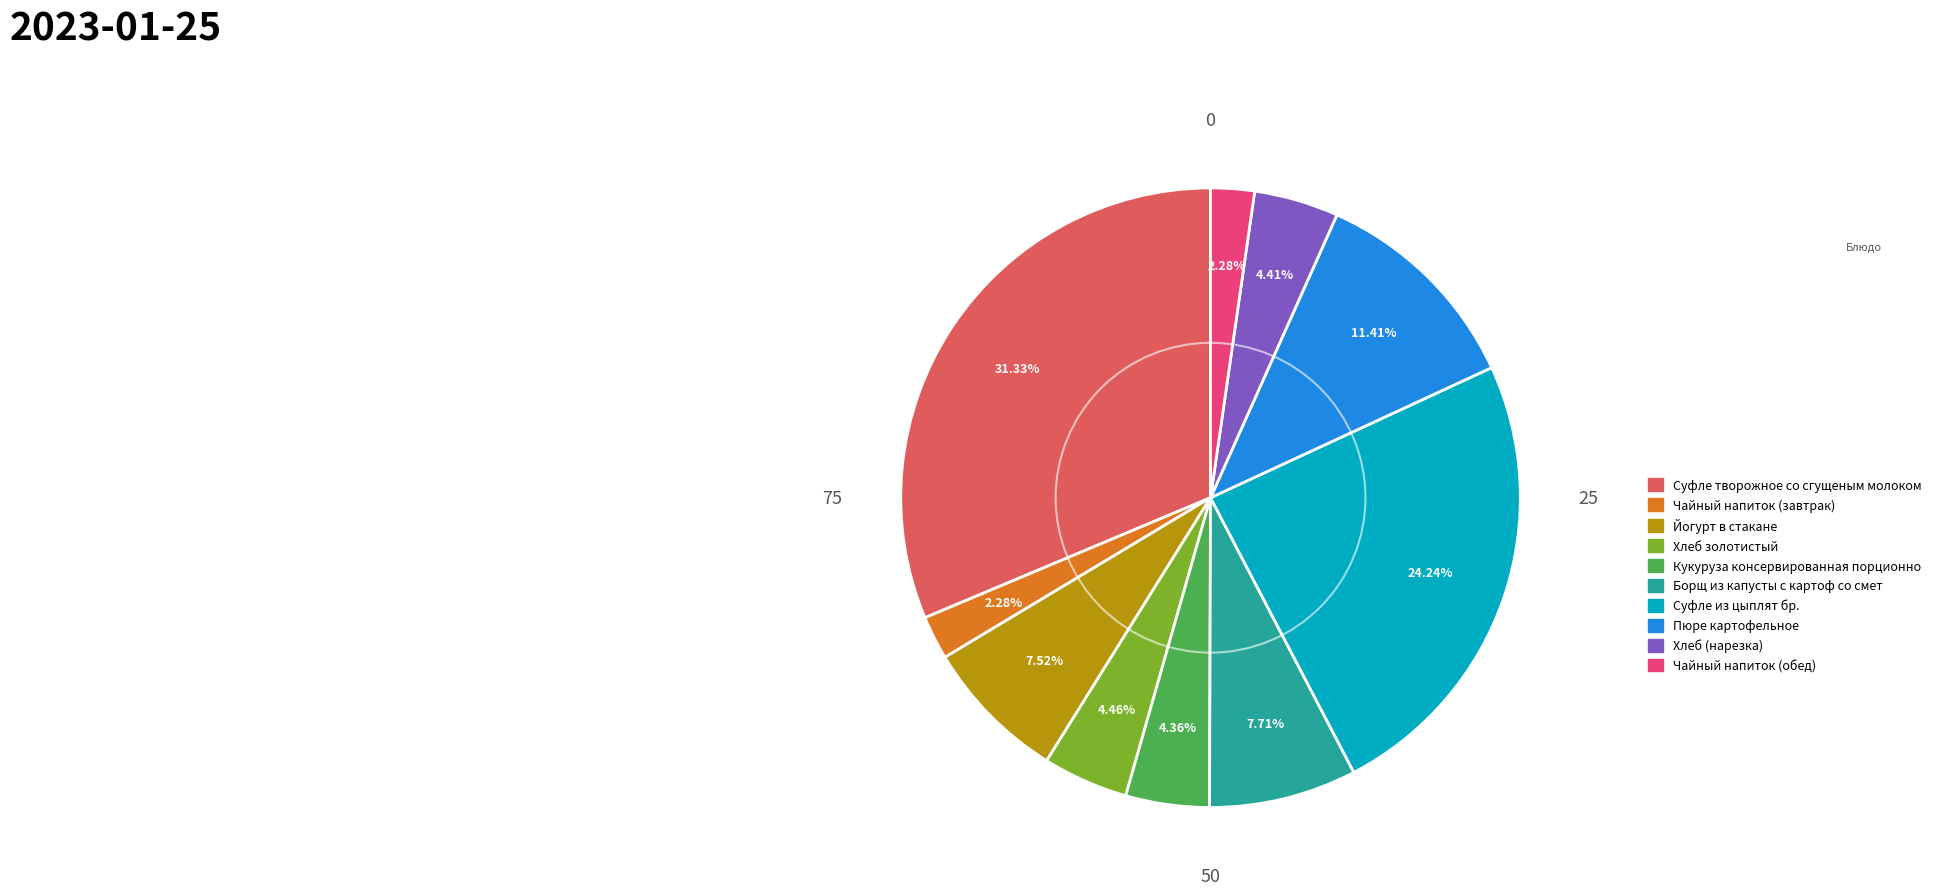

What is the total percentage of Суфле из цыплят бр. and Чайный напиток (обед)?

26.5%